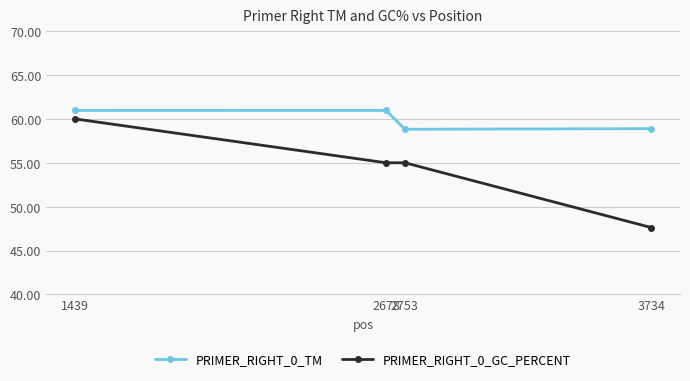

The value of PRIMER_RIGHT_0_TM at 2678 is 21.2. True or false?

False